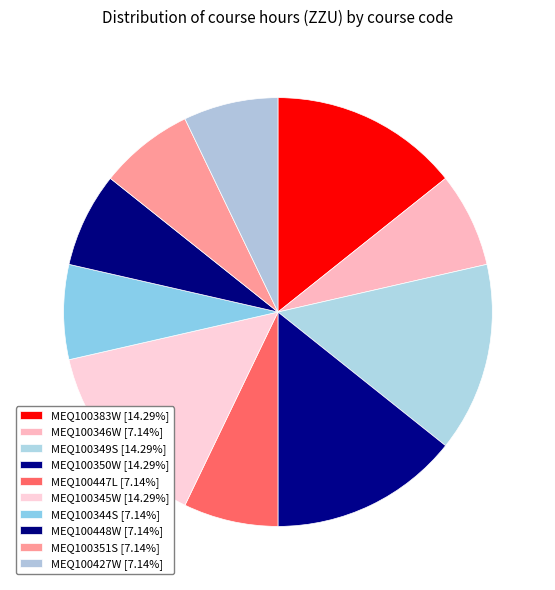

What percentage do MEQ100448W and MEQ100350W together represent?

21.4%